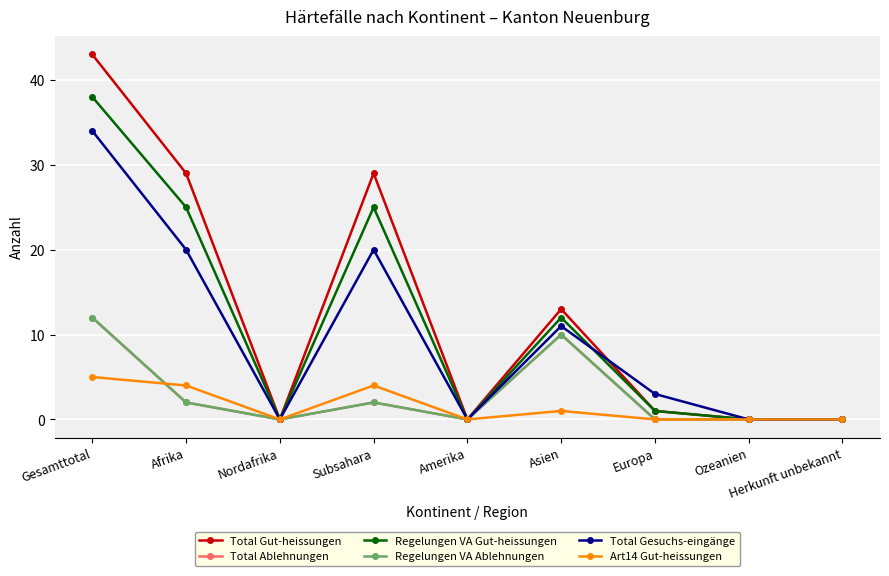

Does the chart have visible grid lines?

Yes